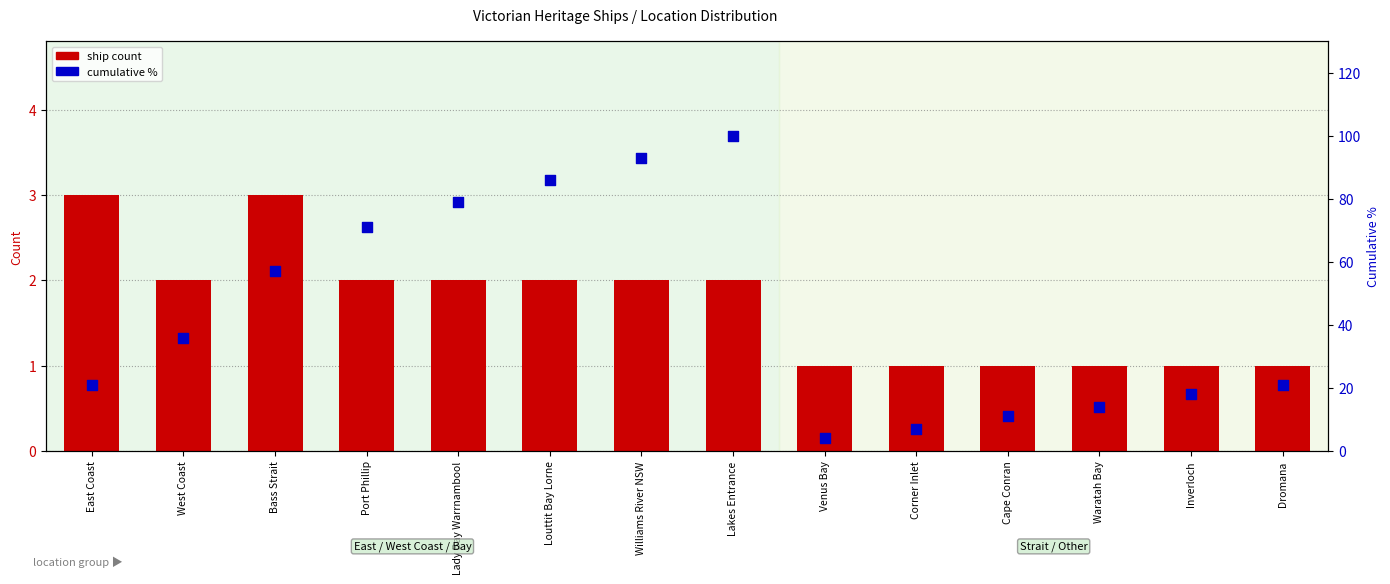

Which series has the largest total across all categories?

cumulative %